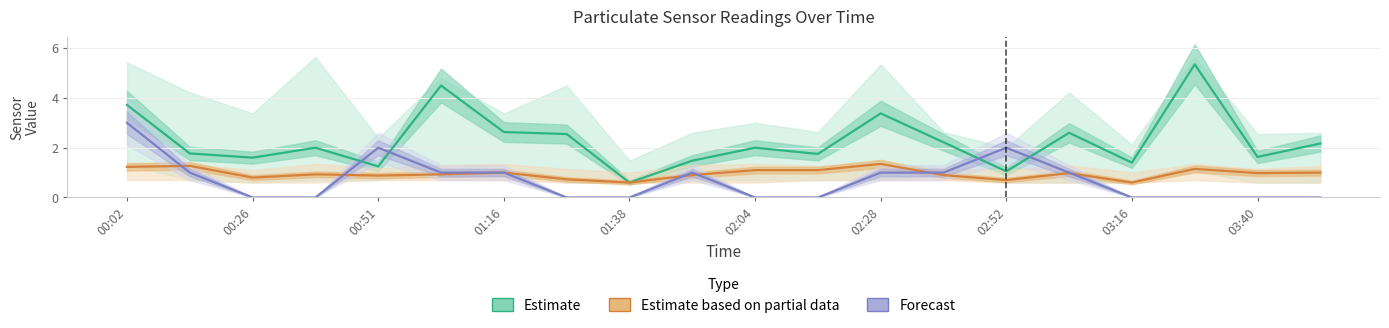

At how many categories does at least one series exceed 0?

20